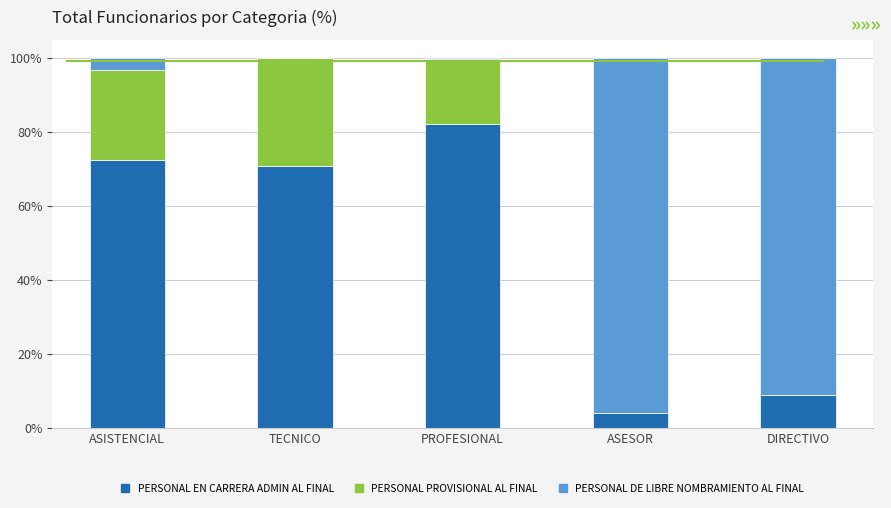

At which label does PERSONAL EN CARRERA ADMIN AL FINAL reach its peak?

PROFESIONAL